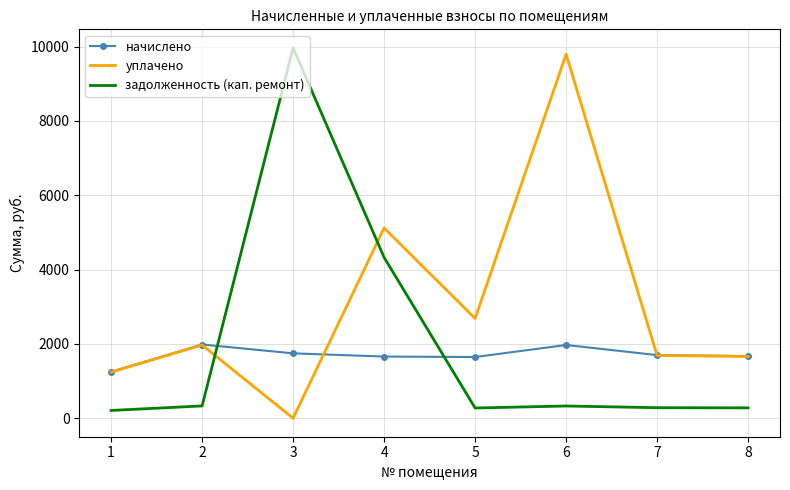

What is the total value across all series at 3?

11710.6